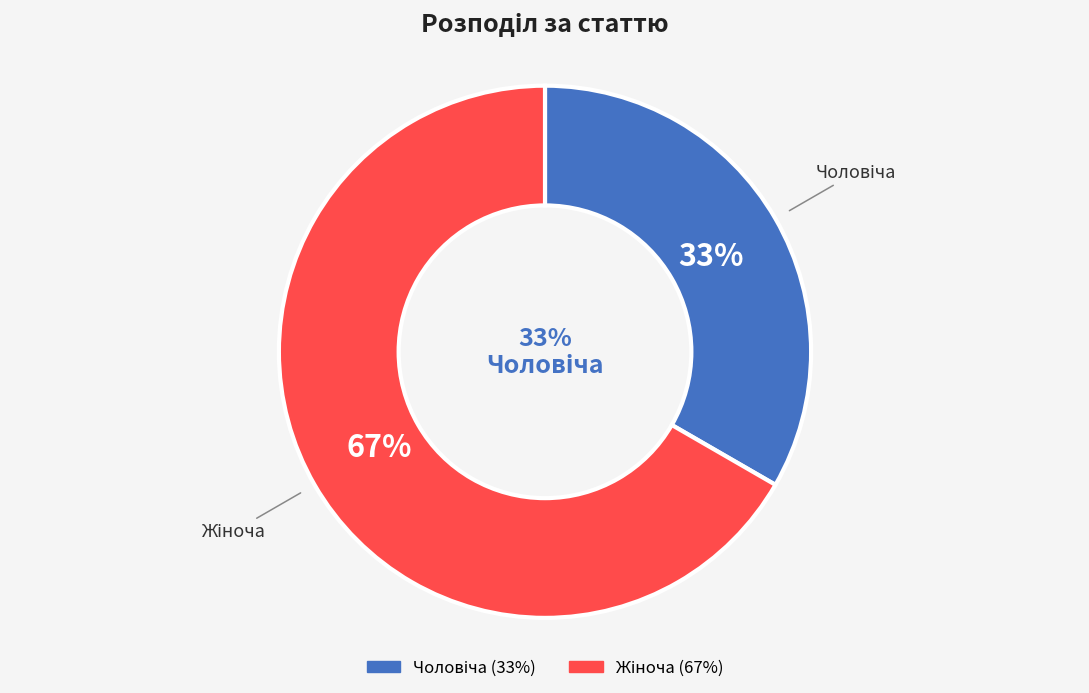

Does any single category account for the majority?

Yes